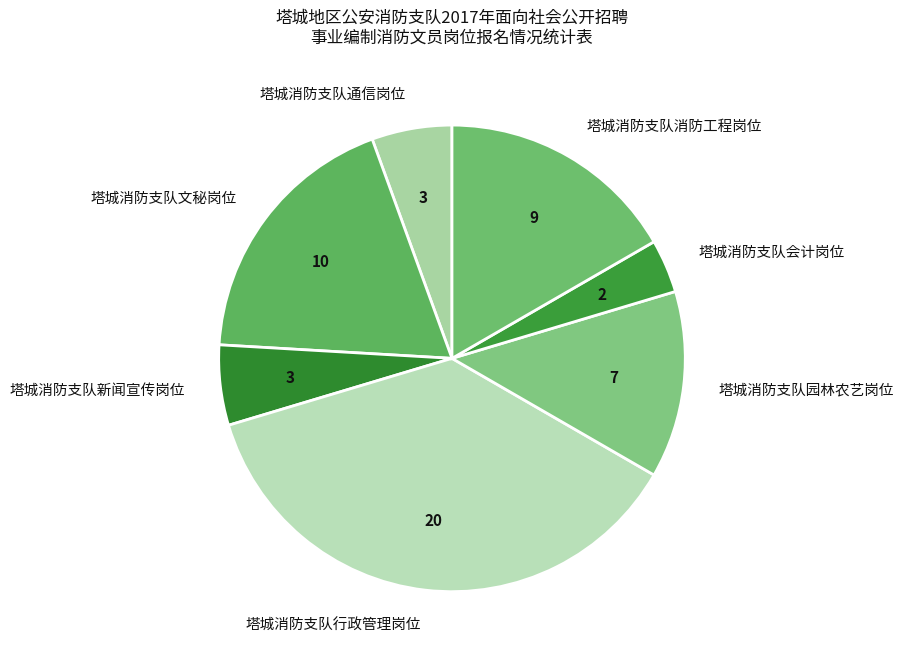

Does 塔城消防支队园林农艺岗位 represent more than half of the total?

No